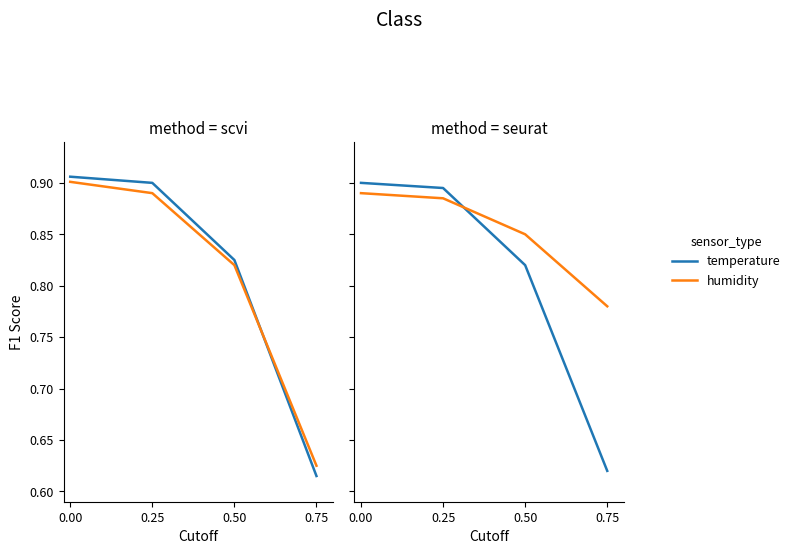

What is the value of the humidity point at the 2nd from the left?

0.9